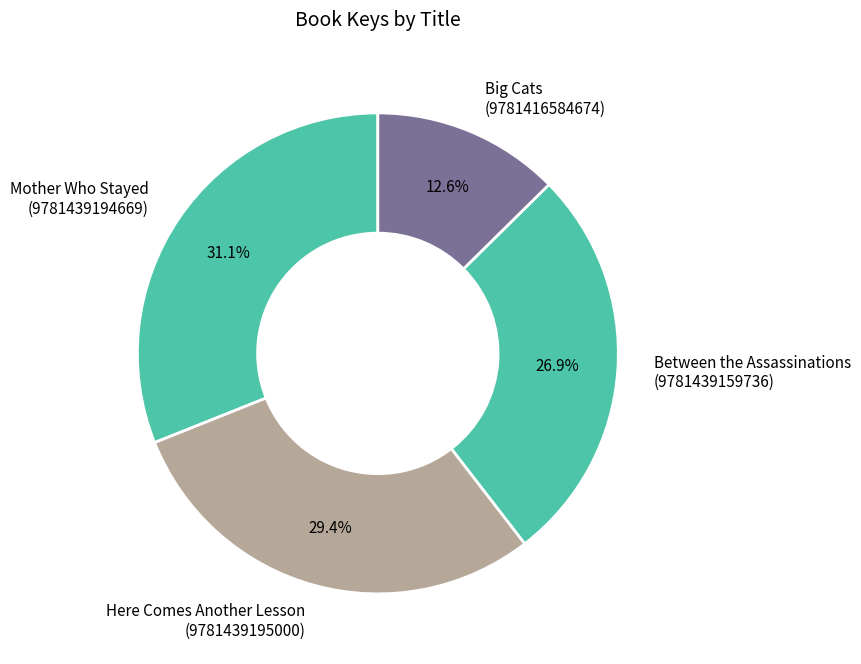

True or false: Big Cats (9781416584674) accounts for 13% of the total.

True